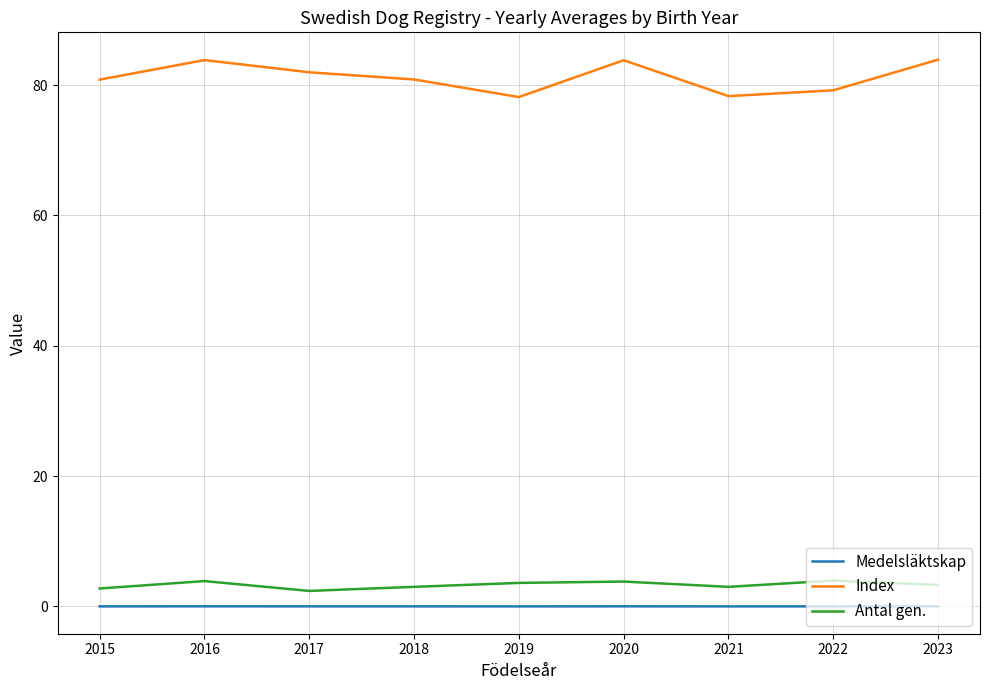

What is the spread (max minus min) of values at 2021?

78.3